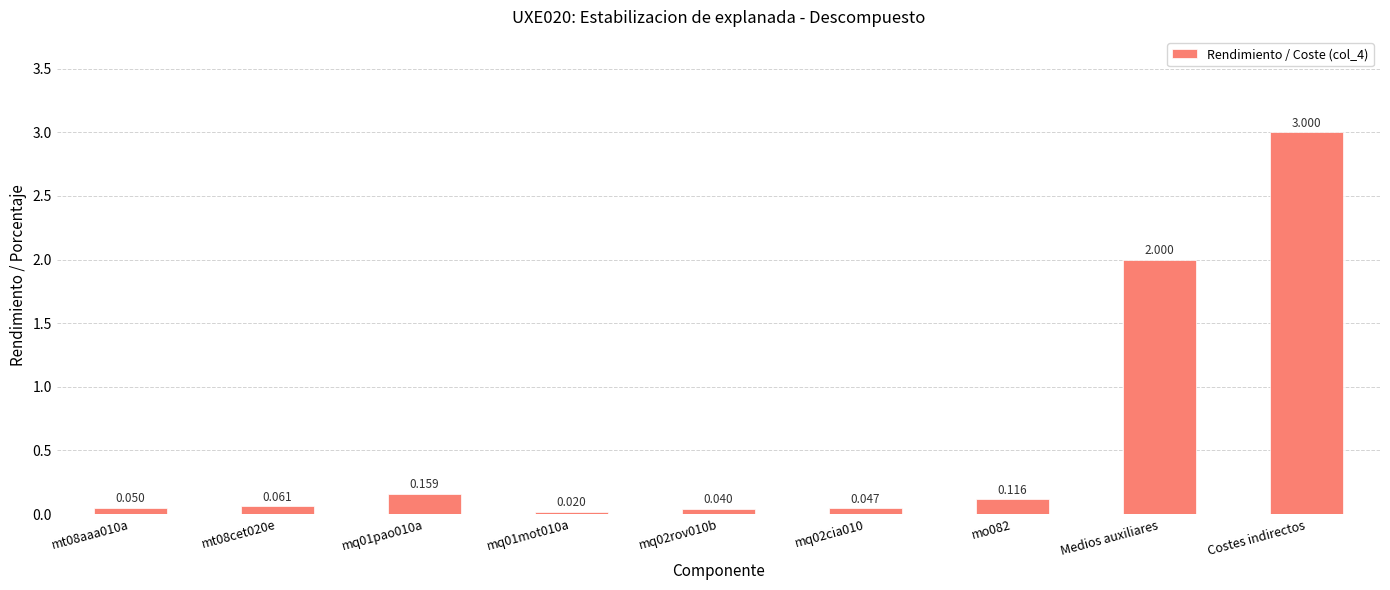

The value at Costes indirectos is 0.6. True or false?

False